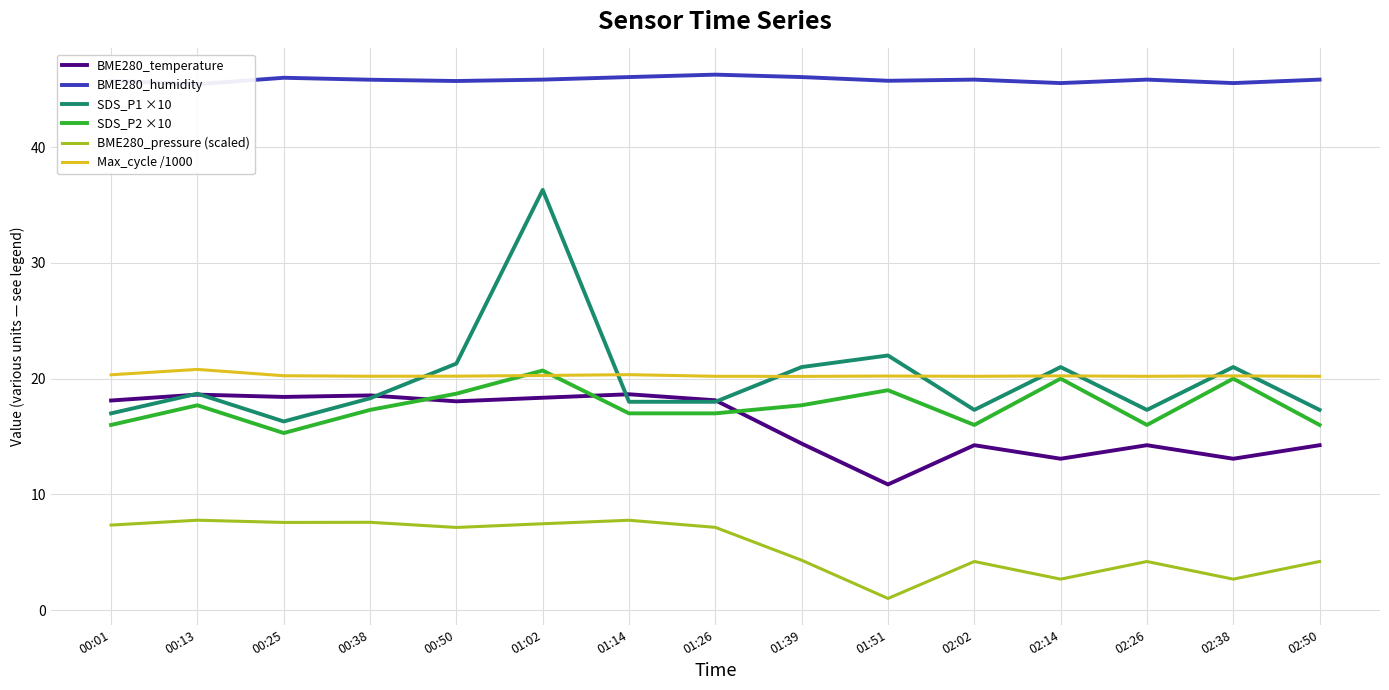

In BME280_temperature, how many points are lower than both neighbors (excluding endpoints)?

5